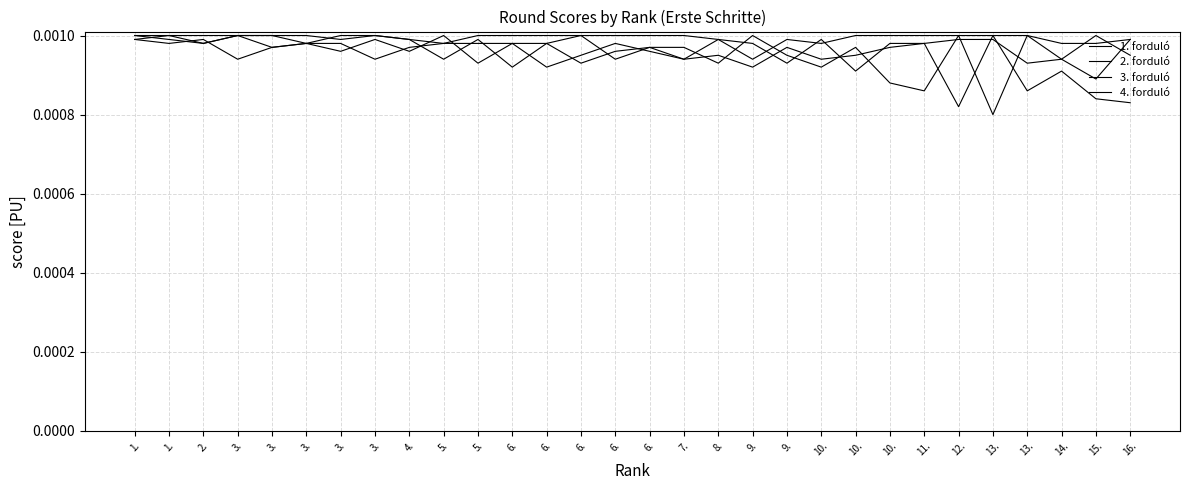

Does the chart have visible grid lines?

Yes